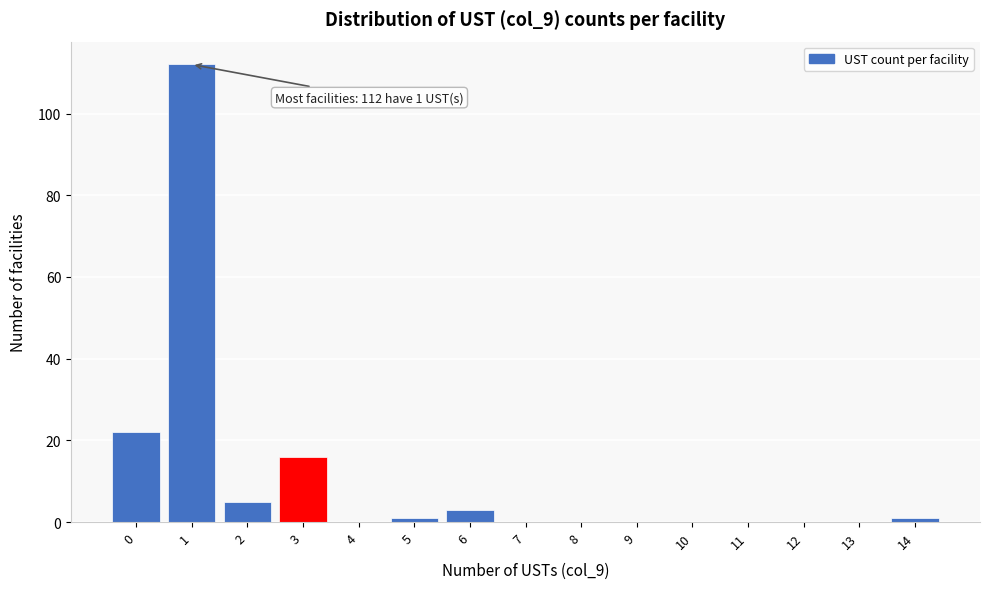

Reading right to left, what are all the values shown in this chart?

14=1	13=0	12=0	11=0	10=0	9=0	8=0	7=0	6=3	5=1	4=0	3=16	2=5	1=112	0=22